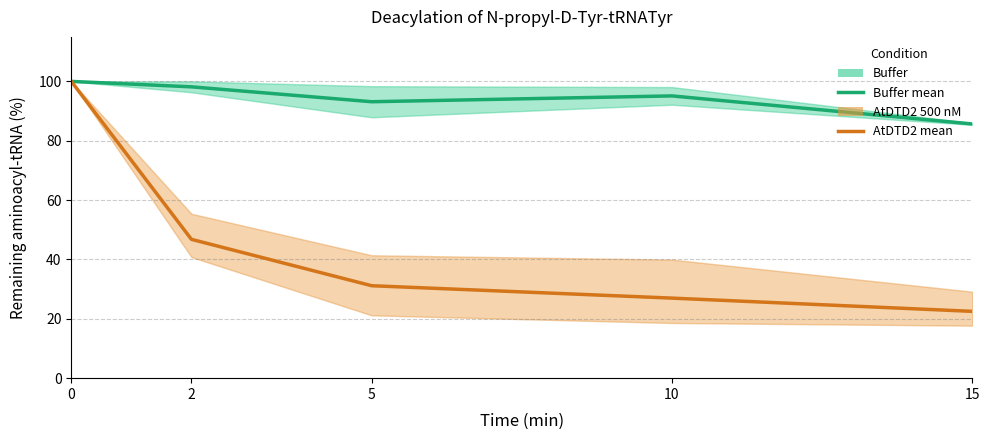

Does the chart have visible grid lines?

Yes